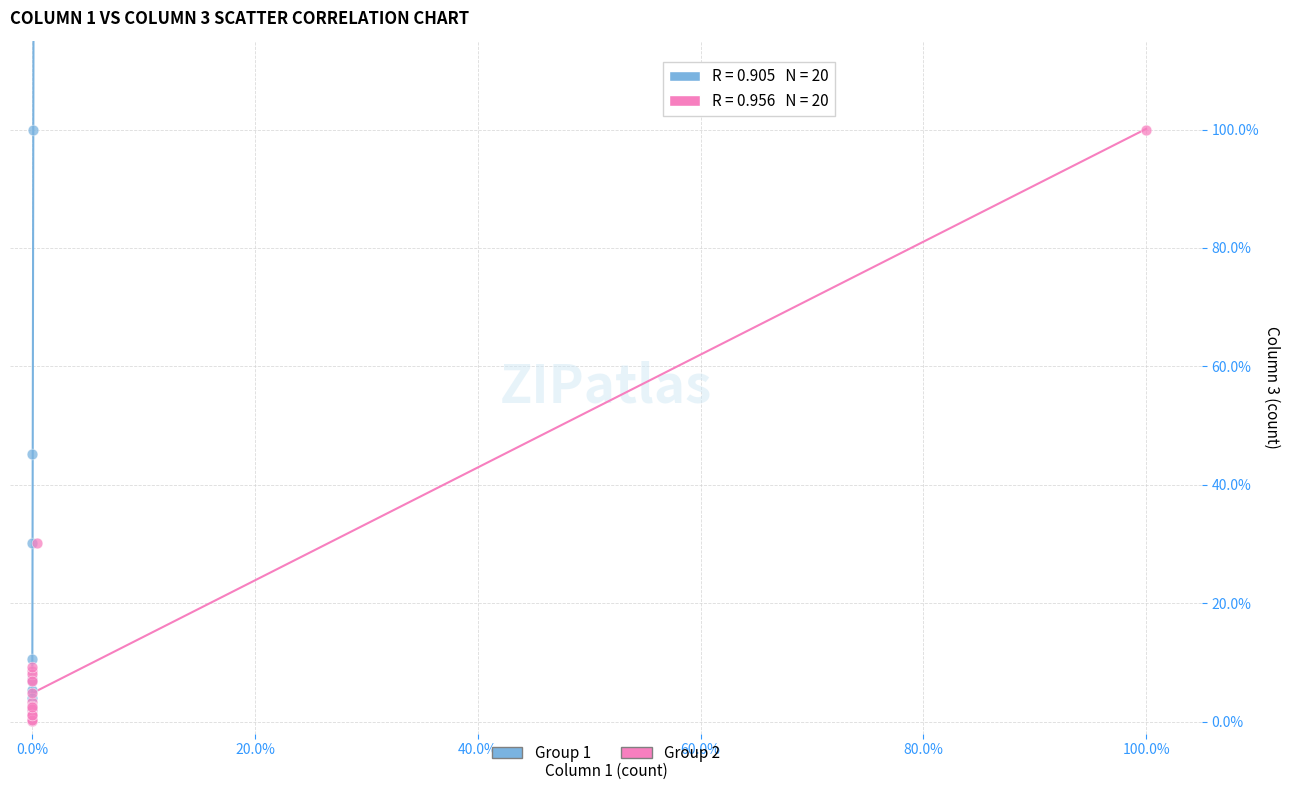

What are all the series names shown in the legend?

Group 1, Group 2